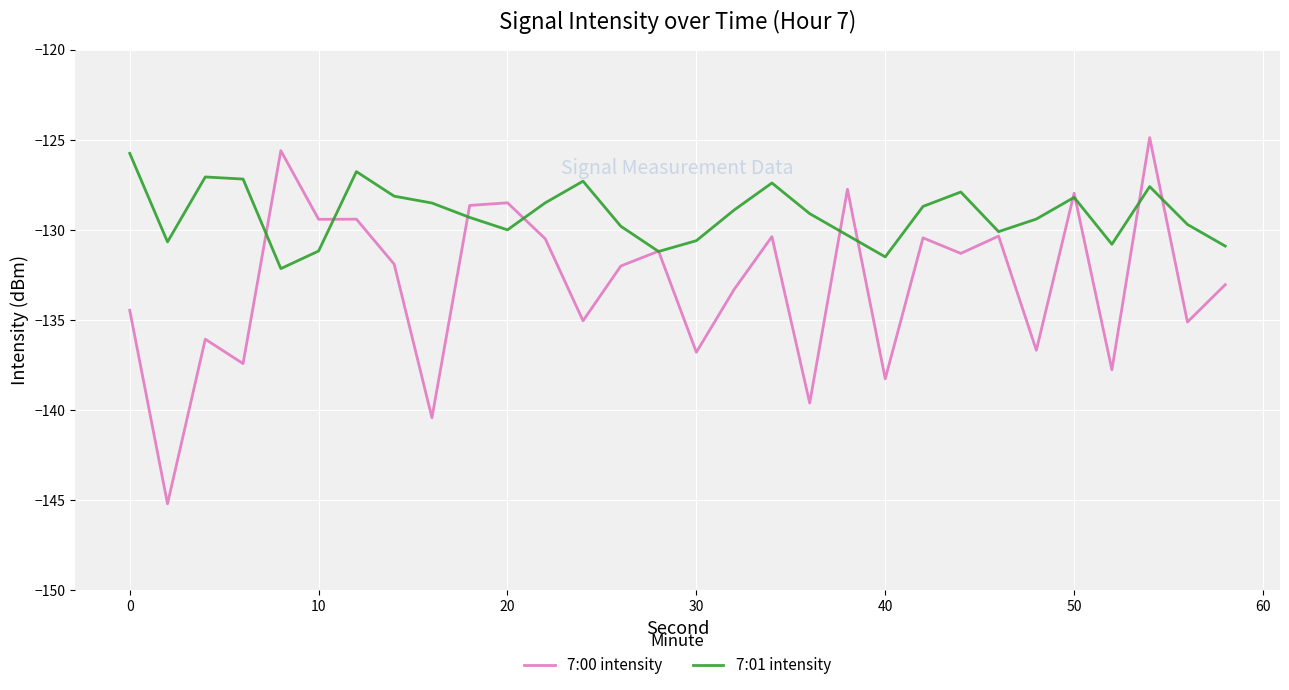

List the series in order of their peak value, highest first.

7:00 intensity, 7:01 intensity